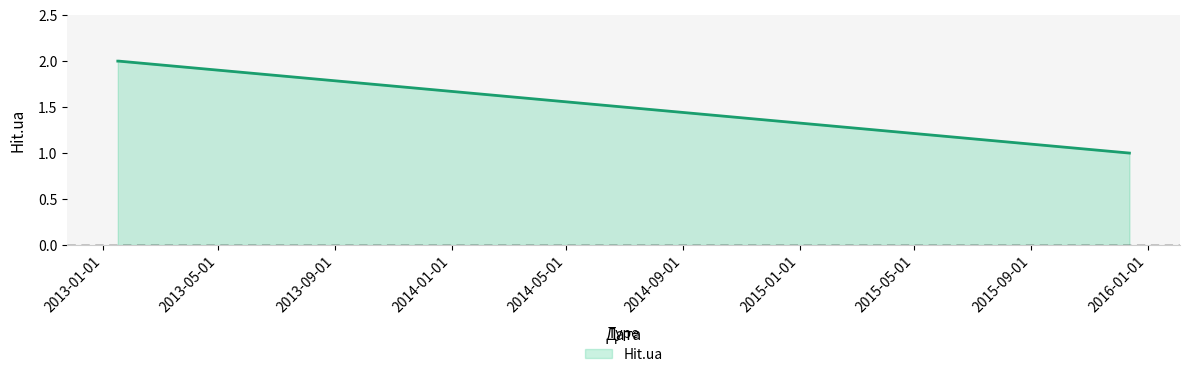

What is the minimum value shown in the chart?

1